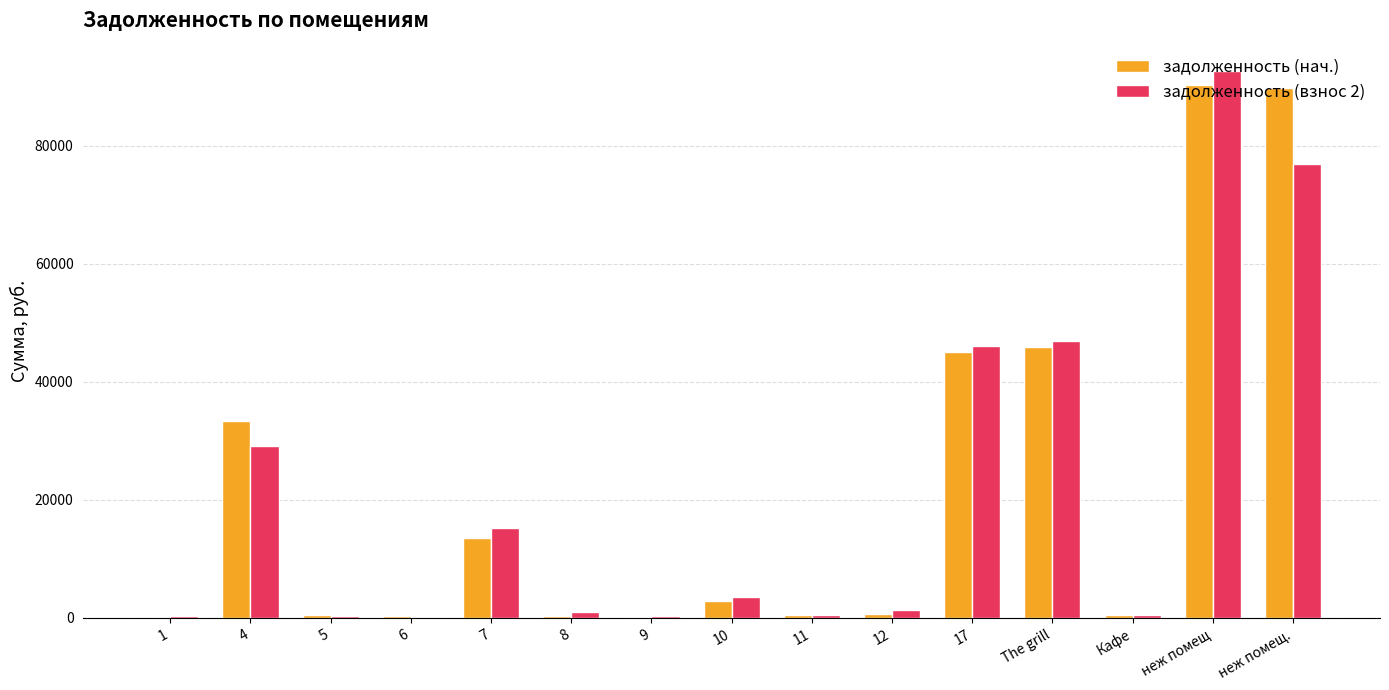

What is the highest value of the задолженность (взнос 2) series?

92705.7